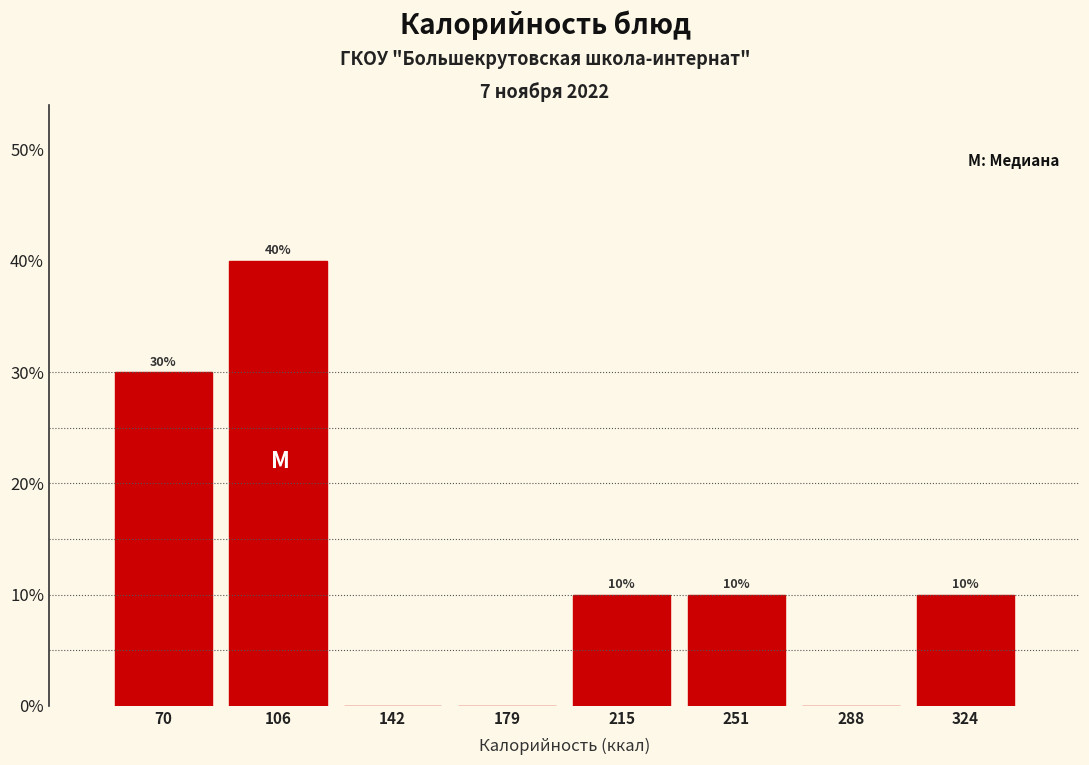

Which range on the x-axis has the tallest bar?

90 to 125